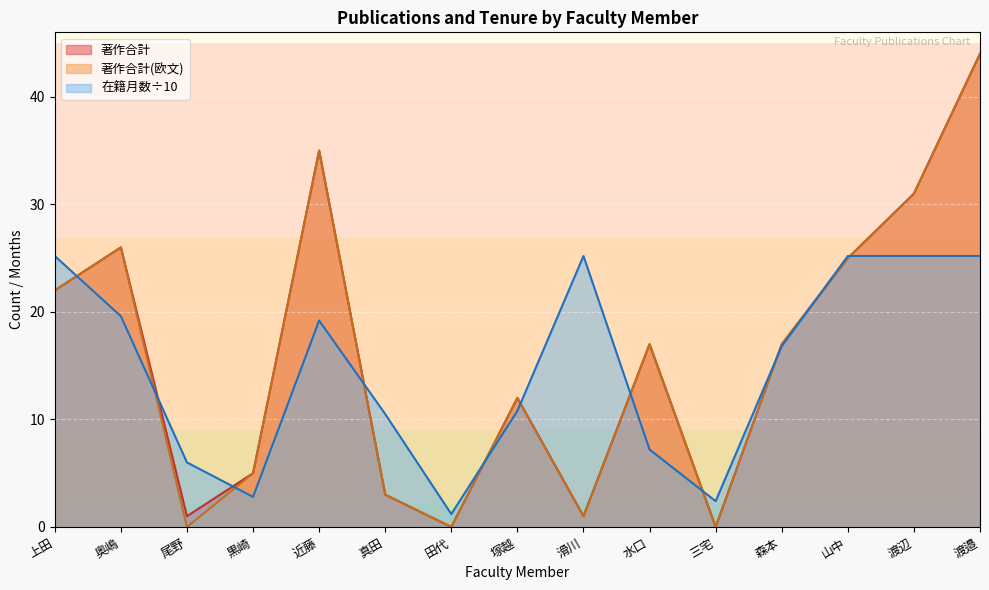

How many values in 著作合計(欧文) are above zero?

12